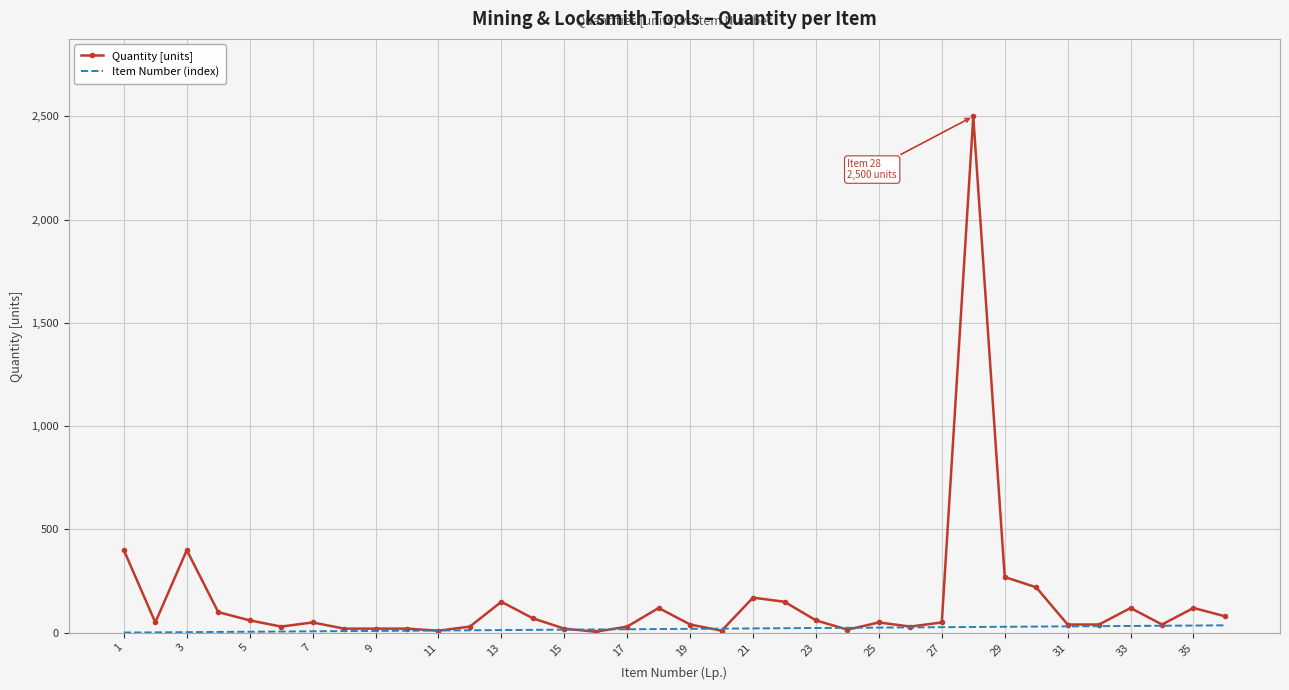

What is the maximum value shown in the chart?

2500